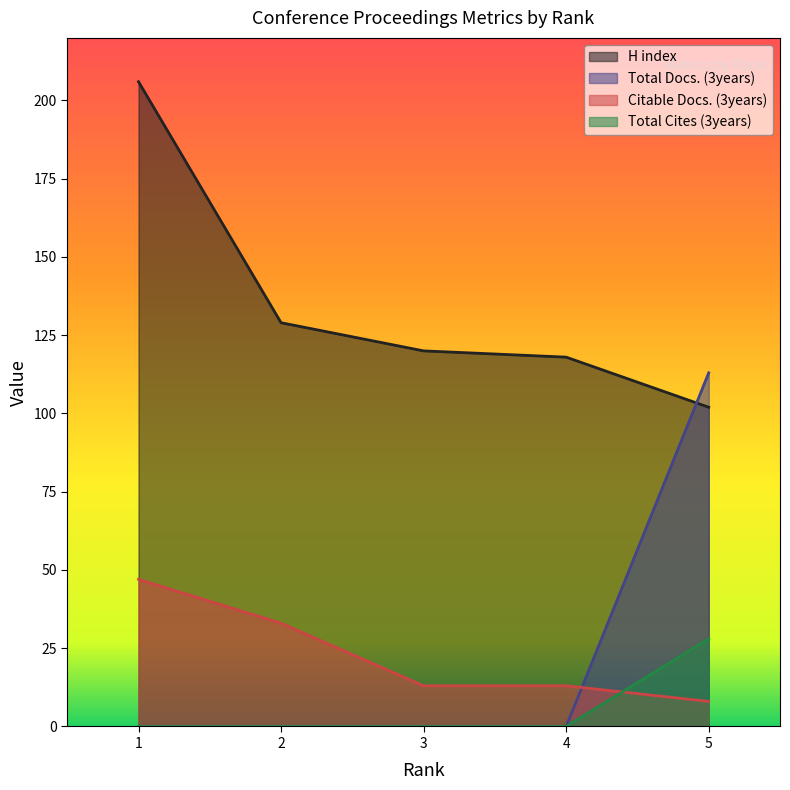

What is the difference between the H index values at 2 and 3?

9